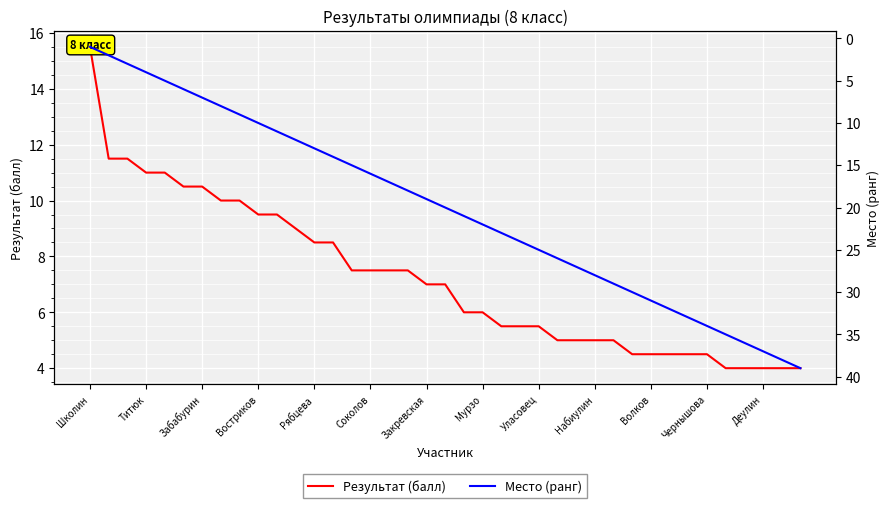

What are all the series names shown in the legend?

Результат (балл), Место (ранг)